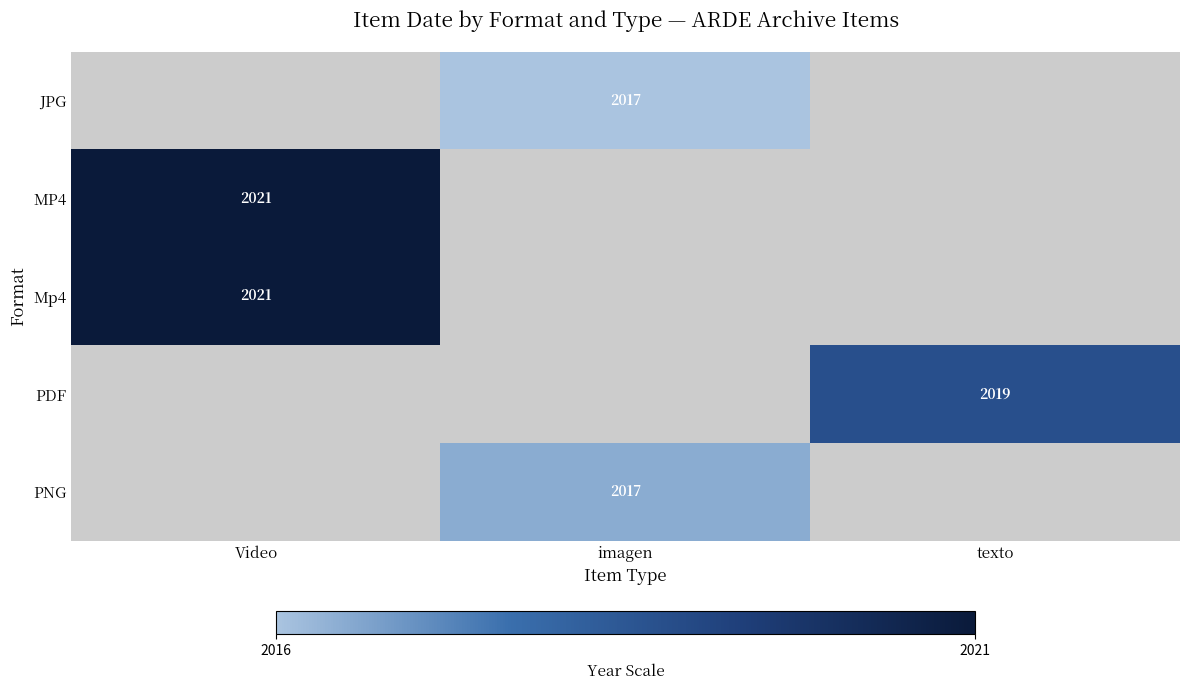

What is the maximum value shown in the chart?

2021.0